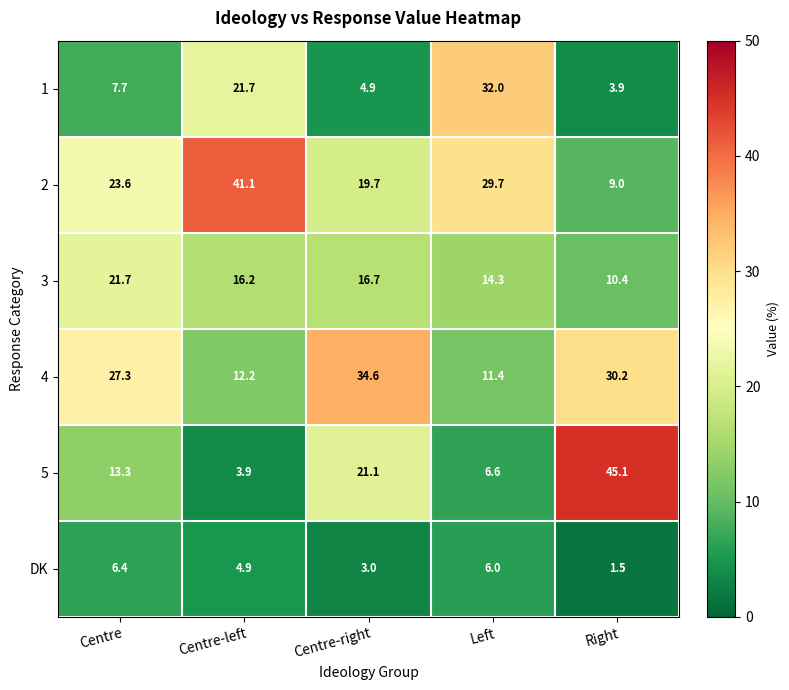

Rank the series at Centre-left from highest to lowest value.

2, 1, 3, 4, DK, 5